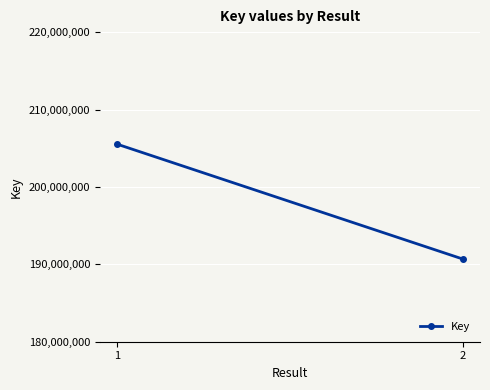

Rank the categories by value from highest to lowest.

1, 2